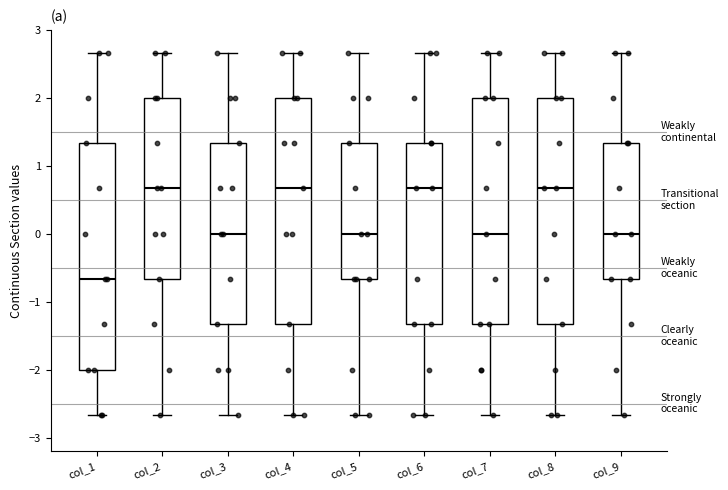

Reading left to right, read every box against the y-axis: the position of its median line, the range the box covers, and the ends of its whiskers. The values are not printed on the chart, so give them approximately, as read against the axis.

col_1: median -0.7, box -2.0 to 1.3, whiskers -2.7 to 2.7
col_2: median 0.7, box -0.7 to 2.0, whiskers -2.7 to 2.7
col_3: median 0.0, box -1.3 to 1.3, whiskers -2.7 to 2.7
col_4: median 0.7, box -1.3 to 2.0, whiskers -2.7 to 2.7
col_5: median 0.0, box -0.7 to 1.3, whiskers -2.7 to 2.7
col_6: median 0.7, box -1.3 to 1.3, whiskers -2.7 to 2.7
col_7: median 0.0, box -1.3 to 2.0, whiskers -2.7 to 2.7
col_8: median 0.7, box -1.3 to 2.0, whiskers -2.7 to 2.7
col_9: median 0.0, box -0.7 to 1.3, whiskers -2.7 to 2.7